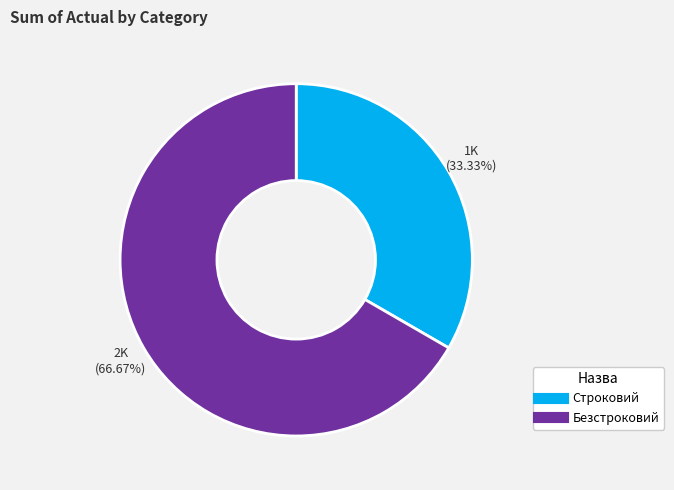

Which slice represents more than half of the pie?

Безстроковий